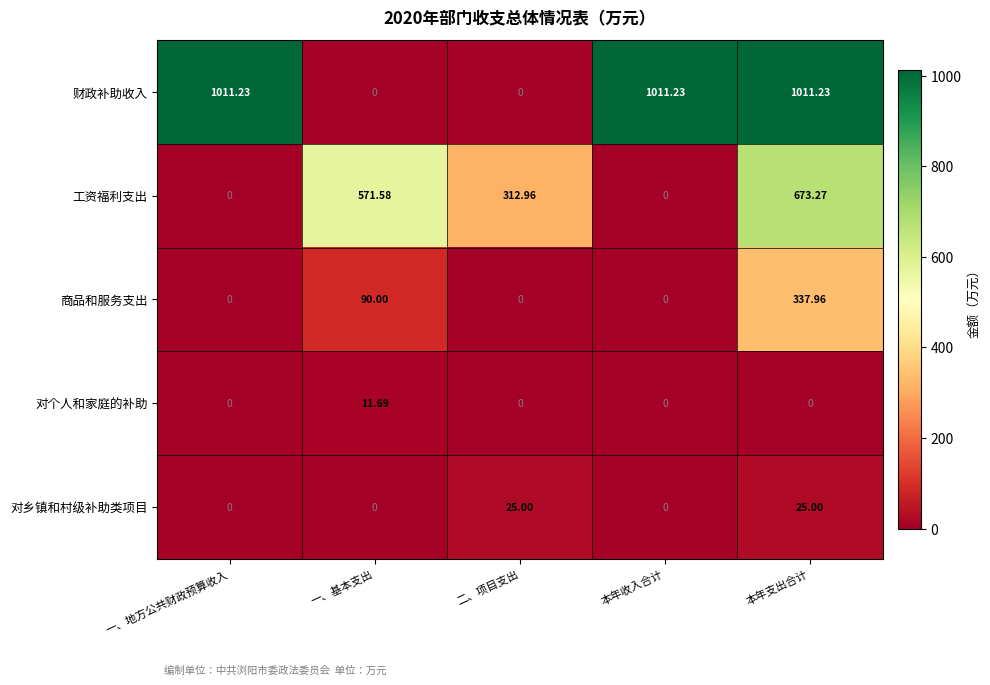

How many series are shown in this chart?

5